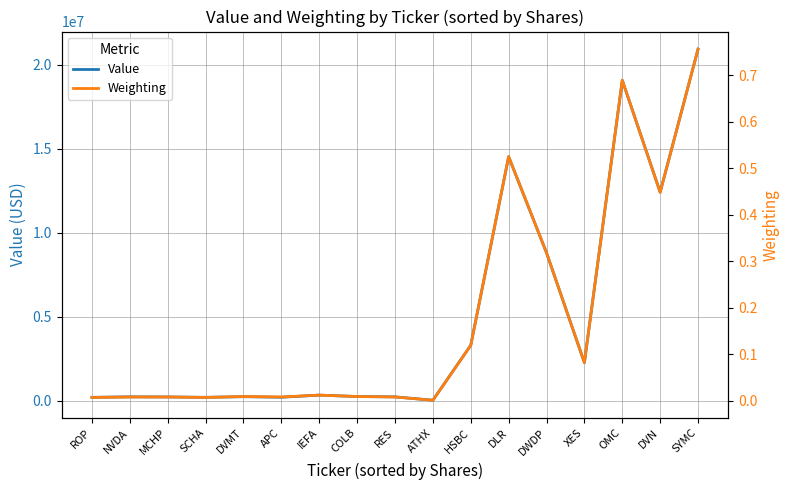

Which series has the largest total across all categories?

Value